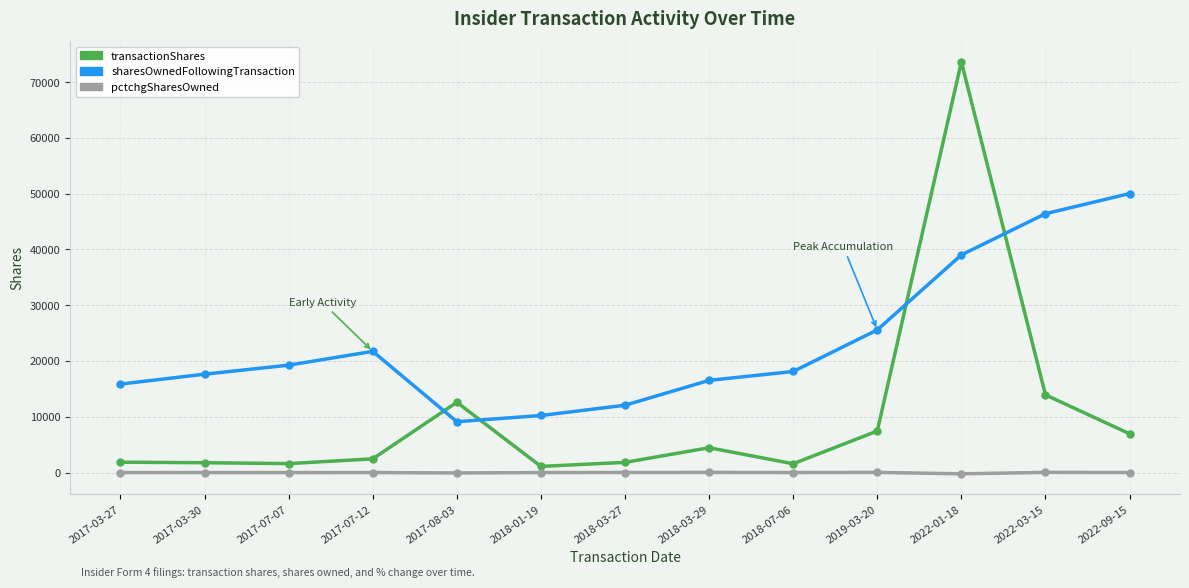

Which series has the largest total across all categories?

sharesOwnedFollowingTransaction